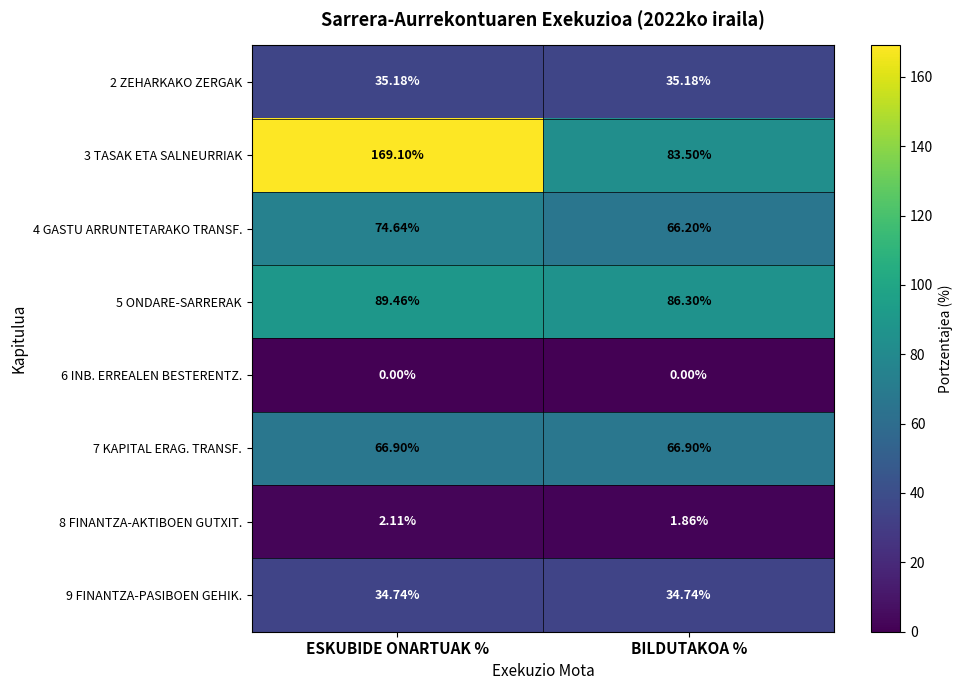

At which category does the chart reach its peak across all series?

ESKUBIDE ONARTUAK %